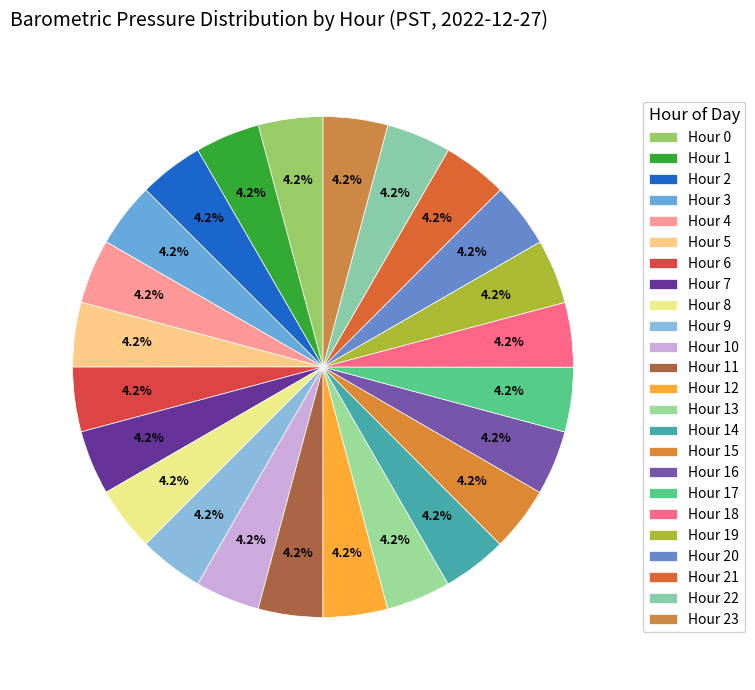

What is the smallest slice in the pie chart?

Hour 12